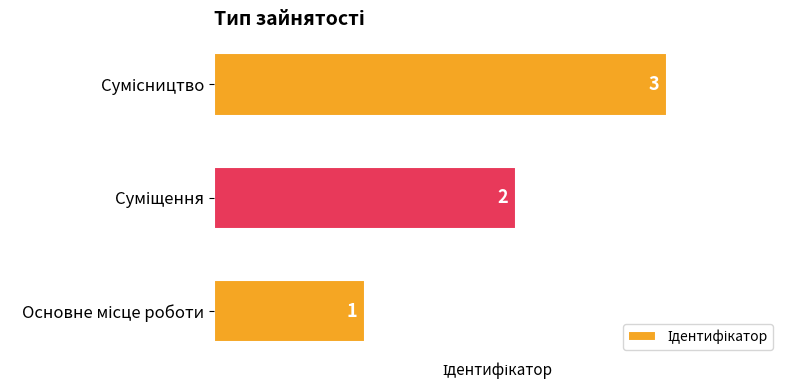

What is the sum of all values?

6